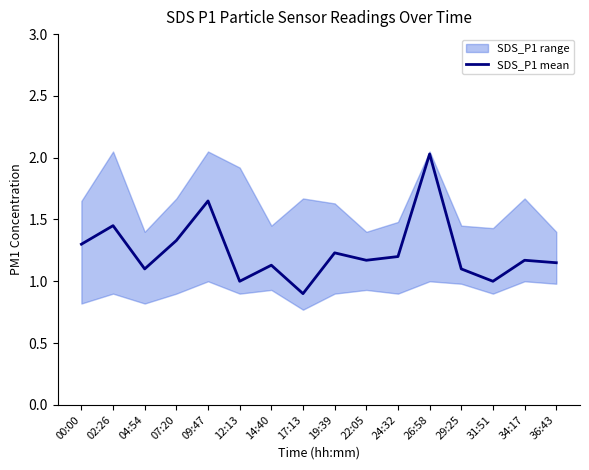

Read the value at 19:39.

1.2